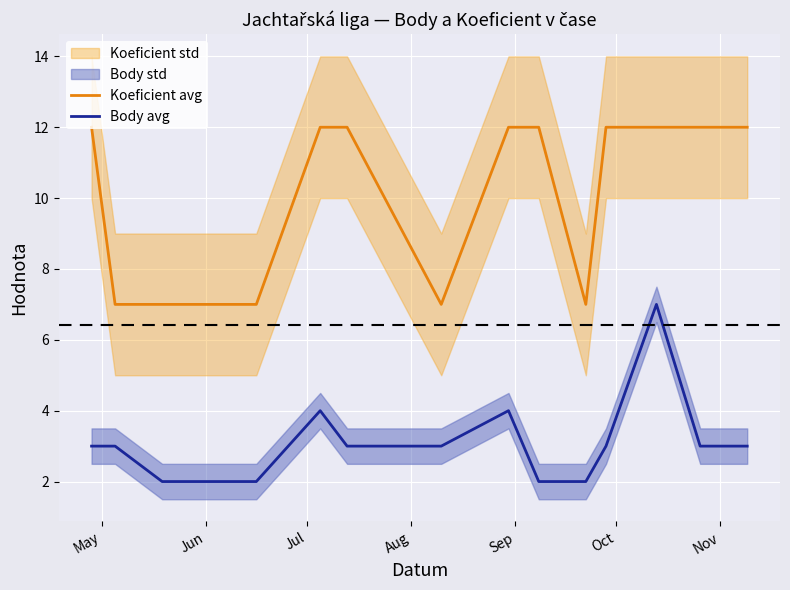

True or false: Koeficient avg and Body avg intersect in this chart.

False